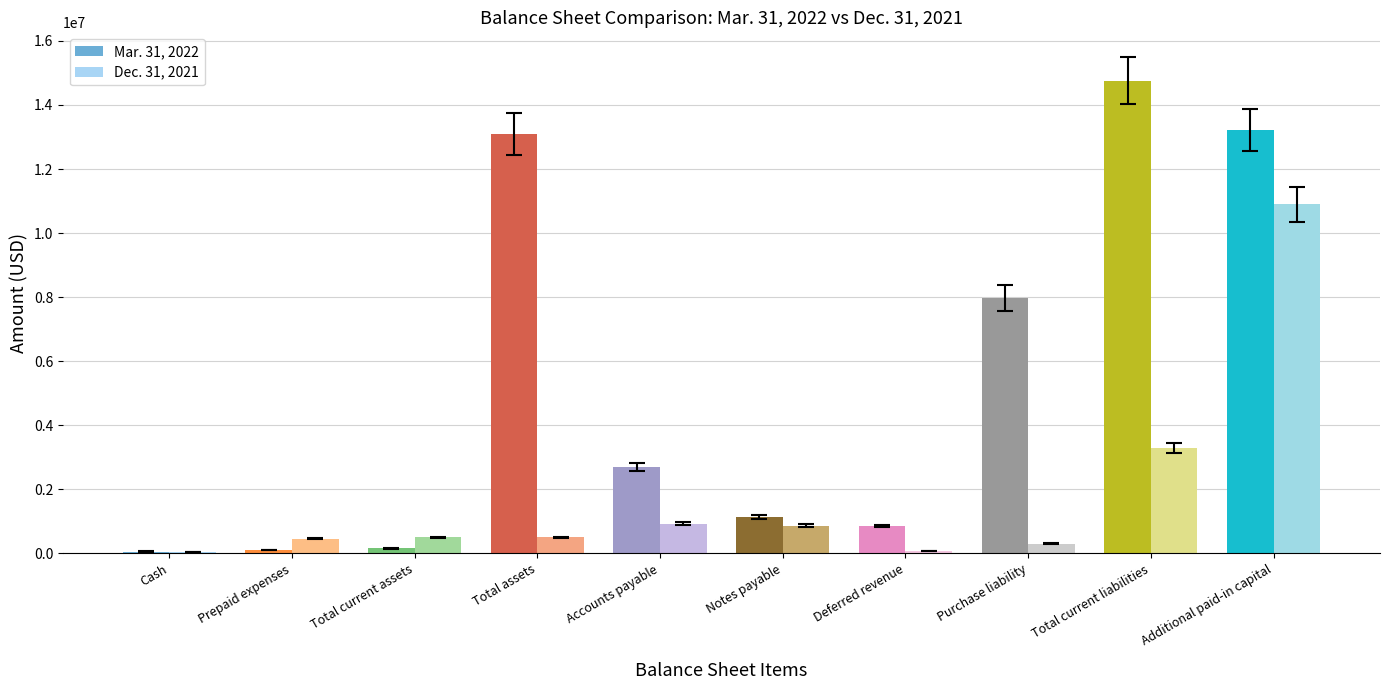

What are all the series names shown in the legend?

Mar. 31, 2022, Dec. 31, 2021